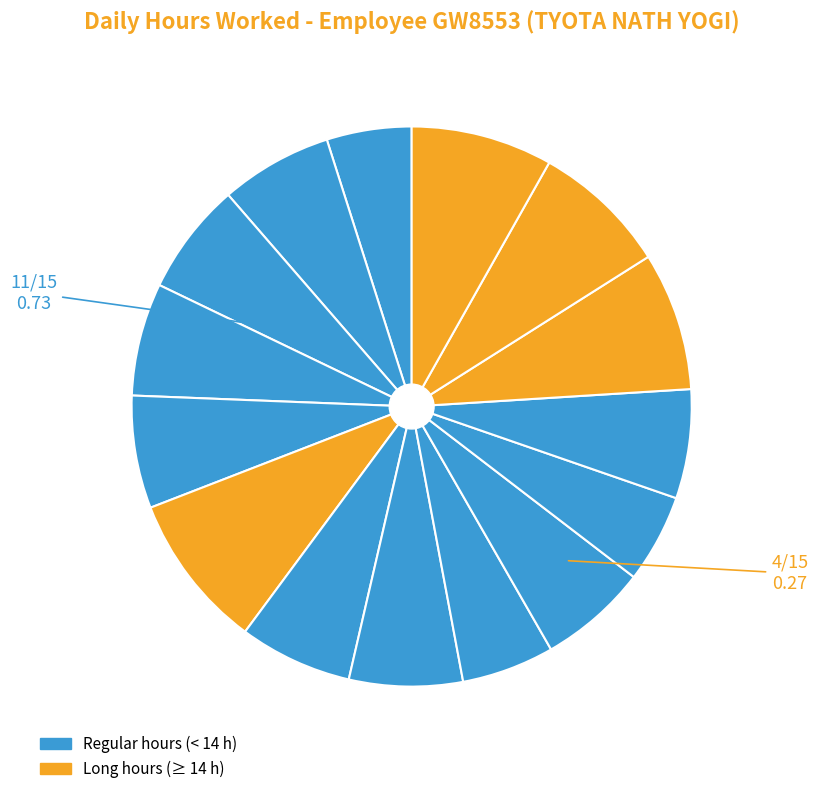

How many slices are in this pie chart?

15